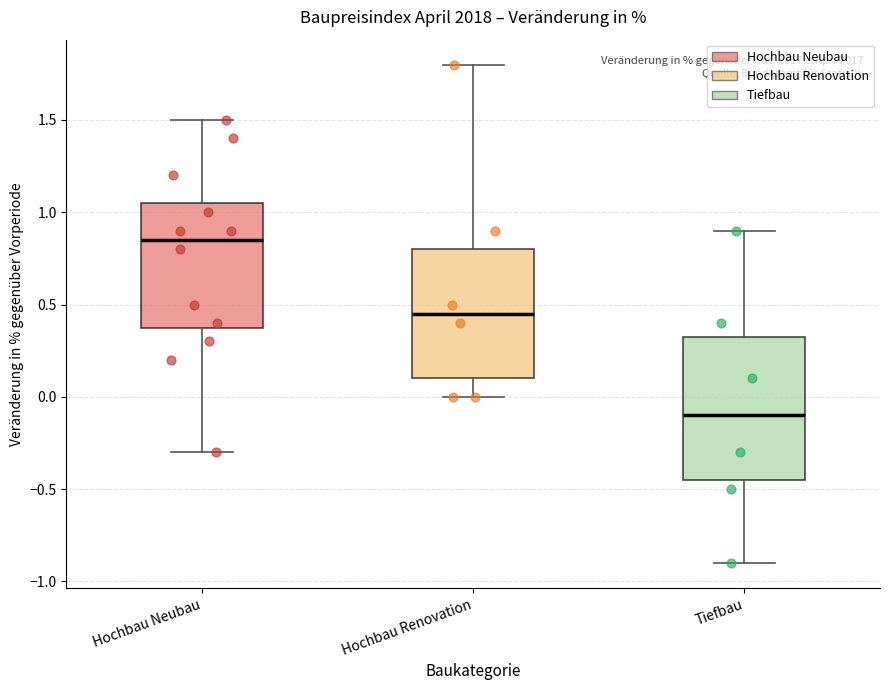

Reading left to right, read every box against the y-axis: the position of its median line, the range the box covers, and the ends of its whiskers. The values are not printed on the chart, so give them approximately, as read against the axis.

Hochbau Neubau: median 0.85, box 0.40 to 1.05, whiskers -0.30 to 1.50
Hochbau Renovation: median 0.45, box 0.10 to 0.80, whiskers 0.00 to 1.80
Tiefbau: median -0.10, box -0.45 to 0.35, whiskers -0.90 to 0.90